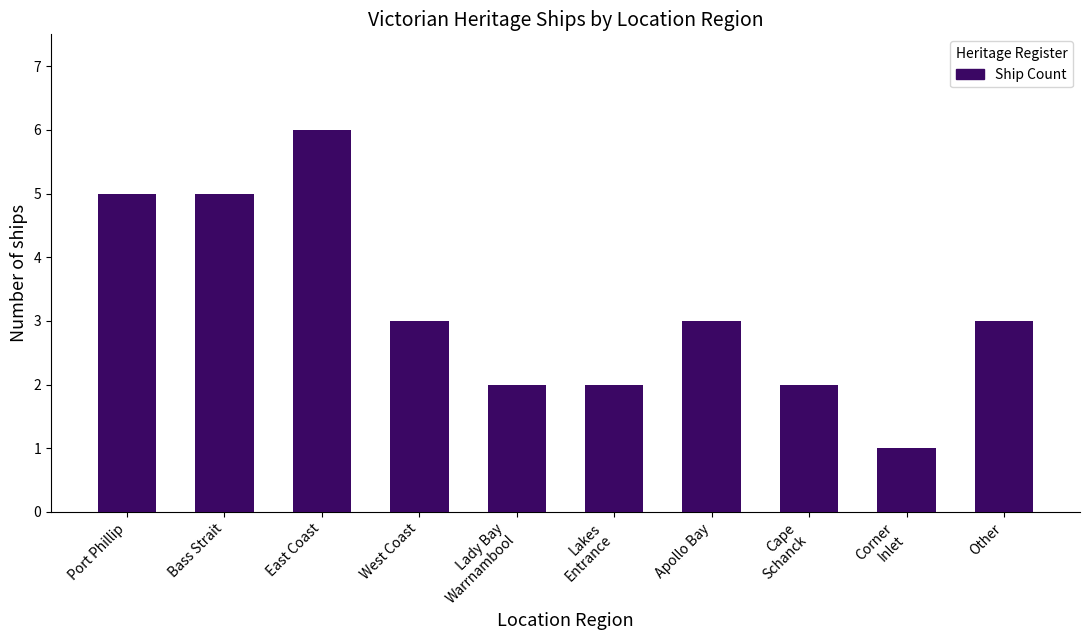

What is the change in value from East Coast to West Coast?

-3